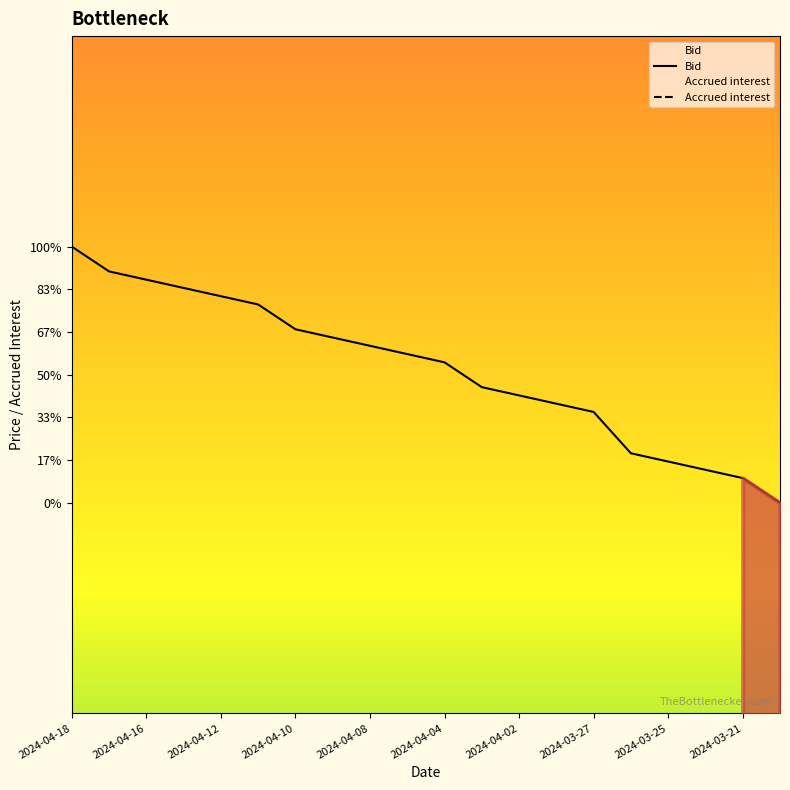

True or false: Bid has a value of 94.3 at 19.

True